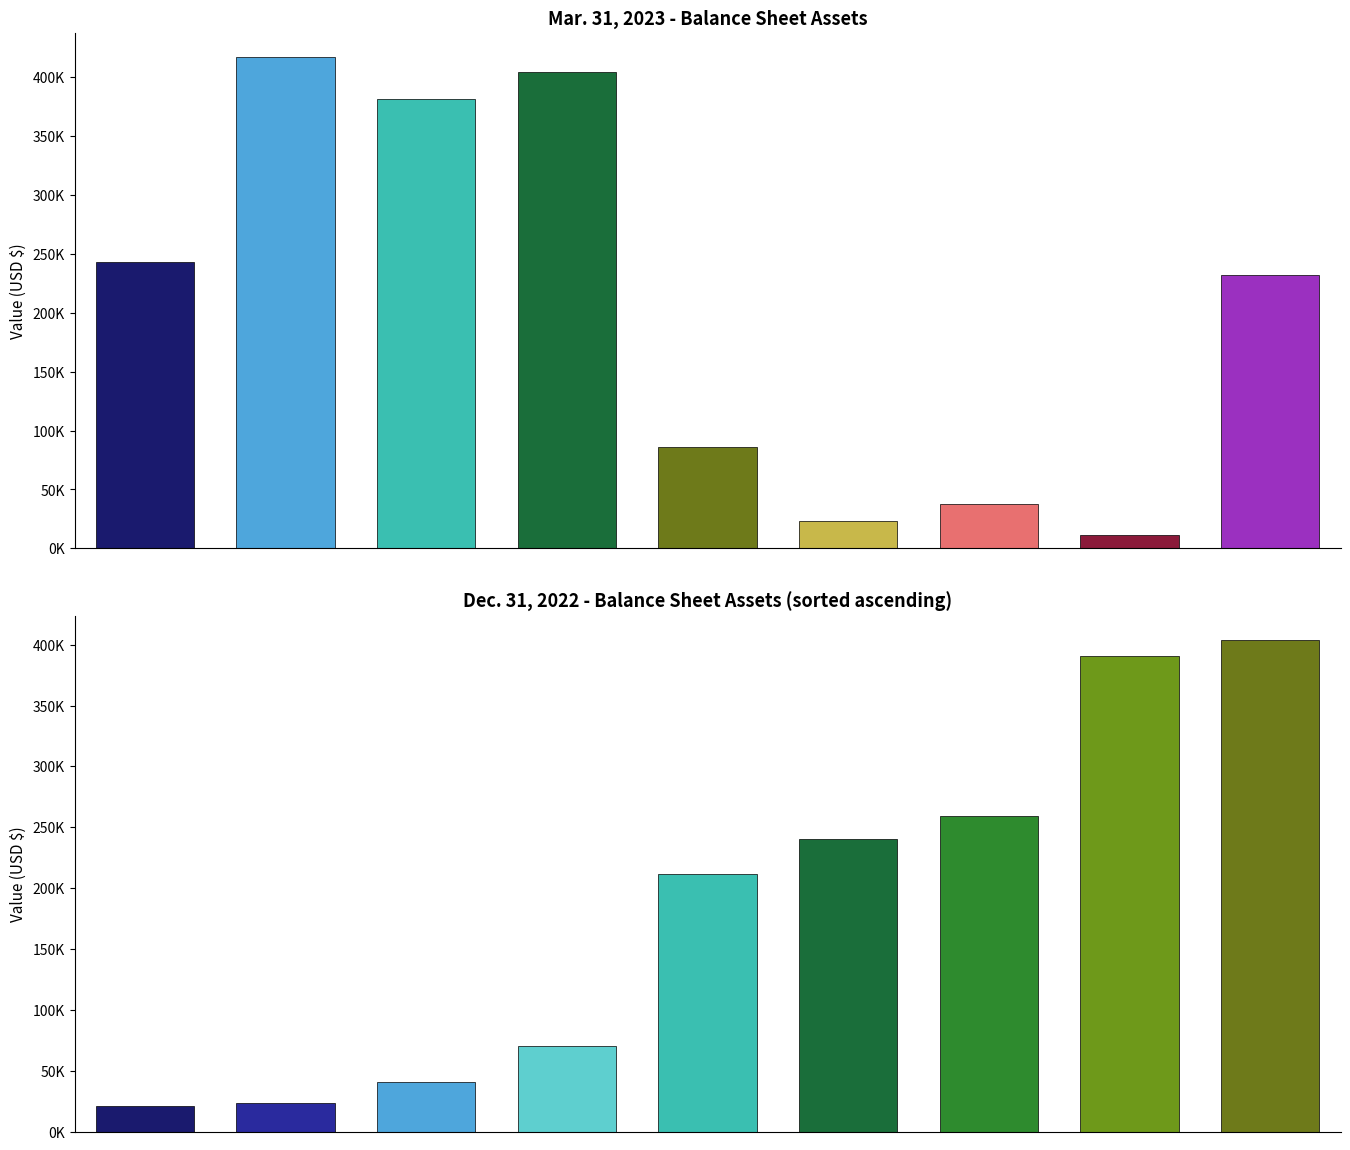

What is the sum of all Dec. 31, 2022 values?

1660574